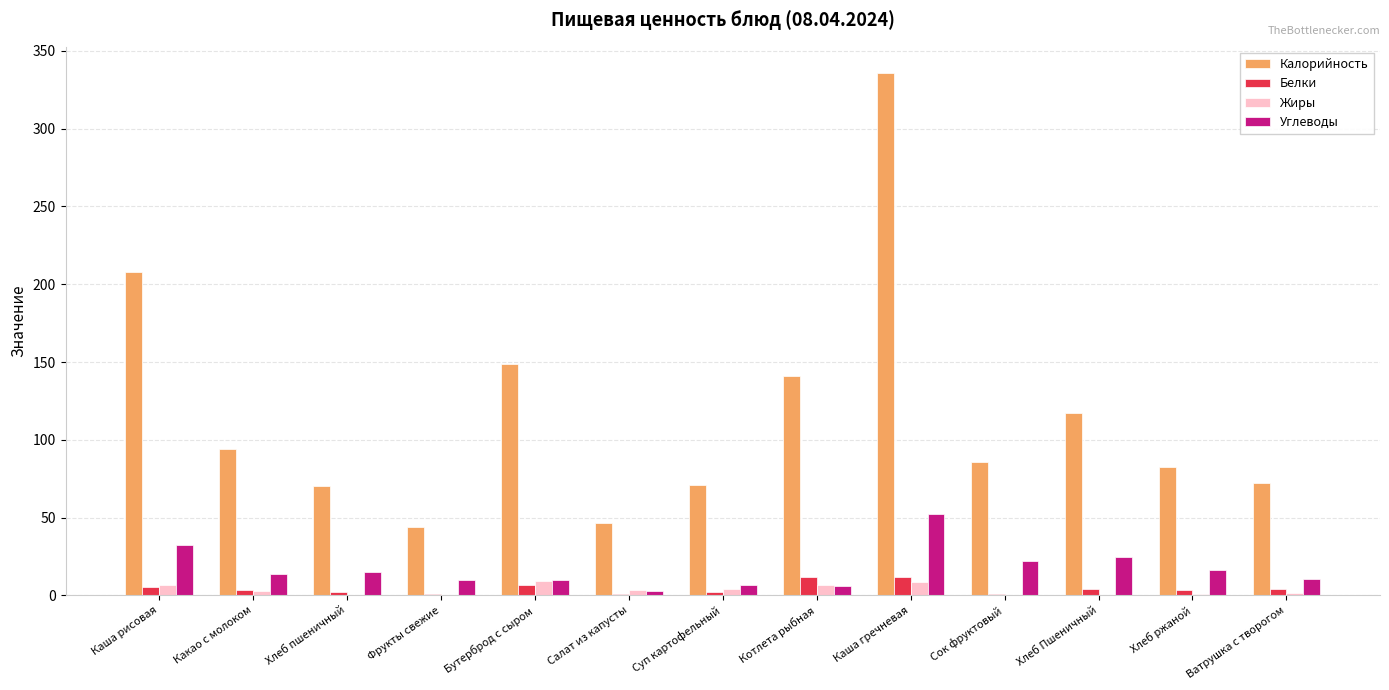

Does the chart contain stacked bars?

No